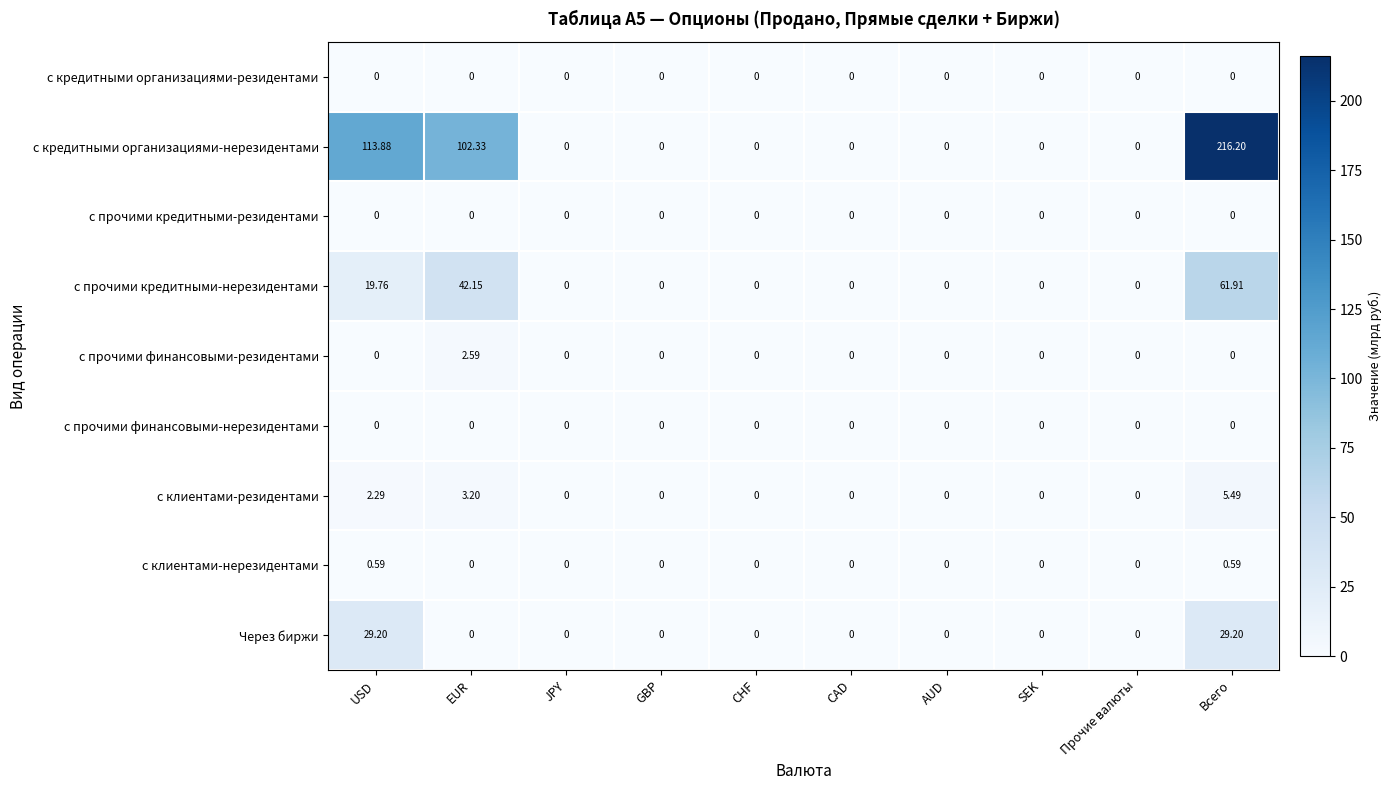

Which series has the largest range (max minus min)?

с кредитными организациями-нерезидентами